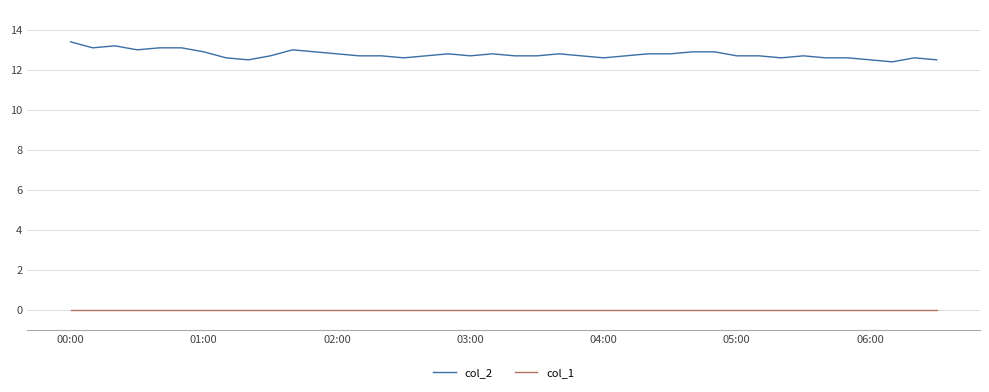

Which series has the largest range (max minus min)?

col_2